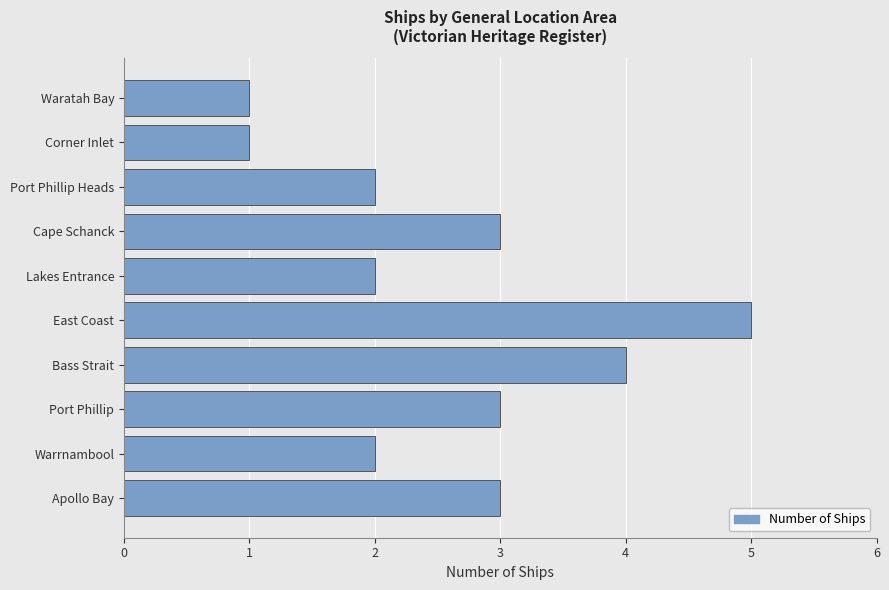

Reading top to bottom, extract all data points from this chart.

1	1	2	3	2	5	4	3	2	3